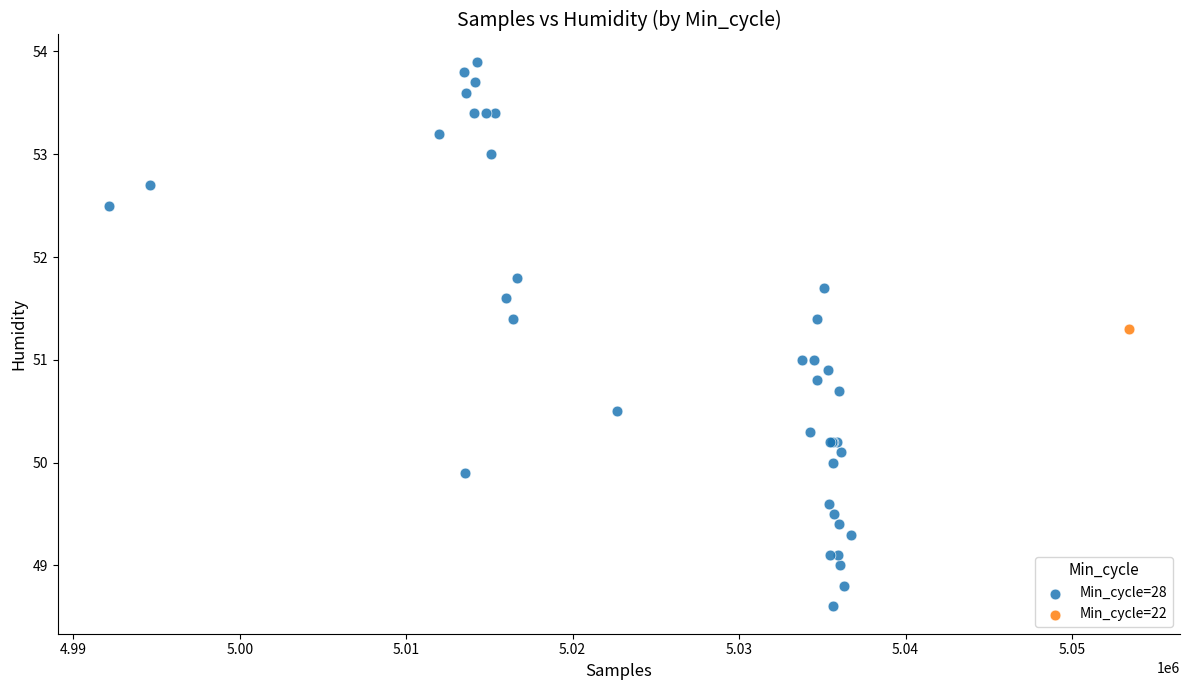

What are all the series names shown in the legend?

Min_cycle=28, Min_cycle=22